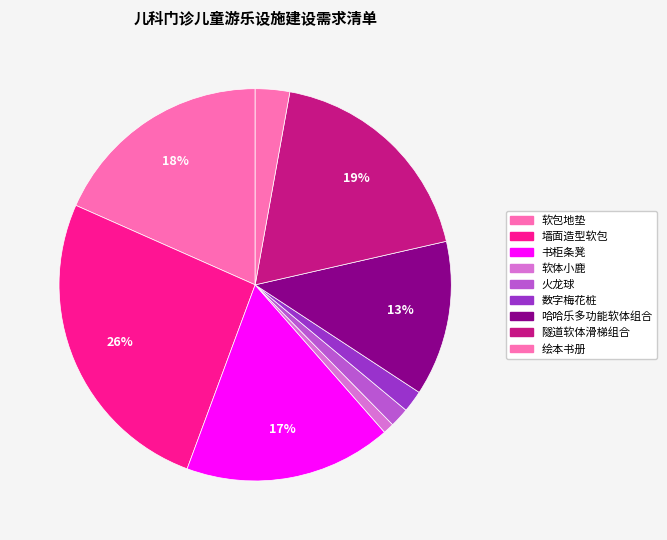

Count the number of slices in the pie.

9